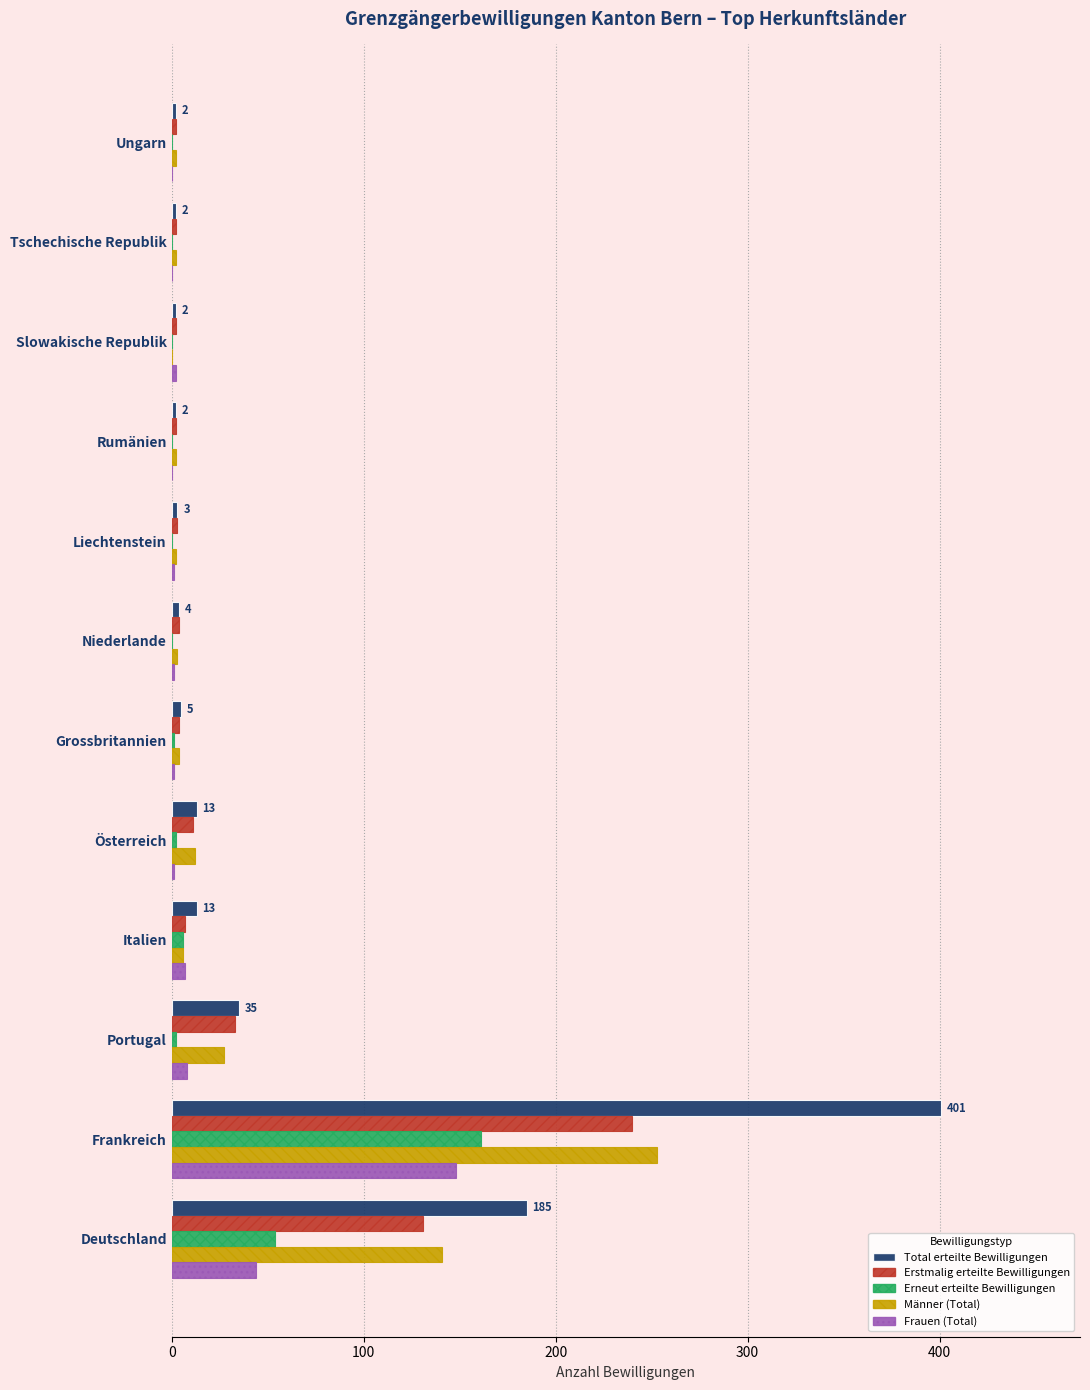

What is the maximum value for Total erteilte Bewilligungen?

401